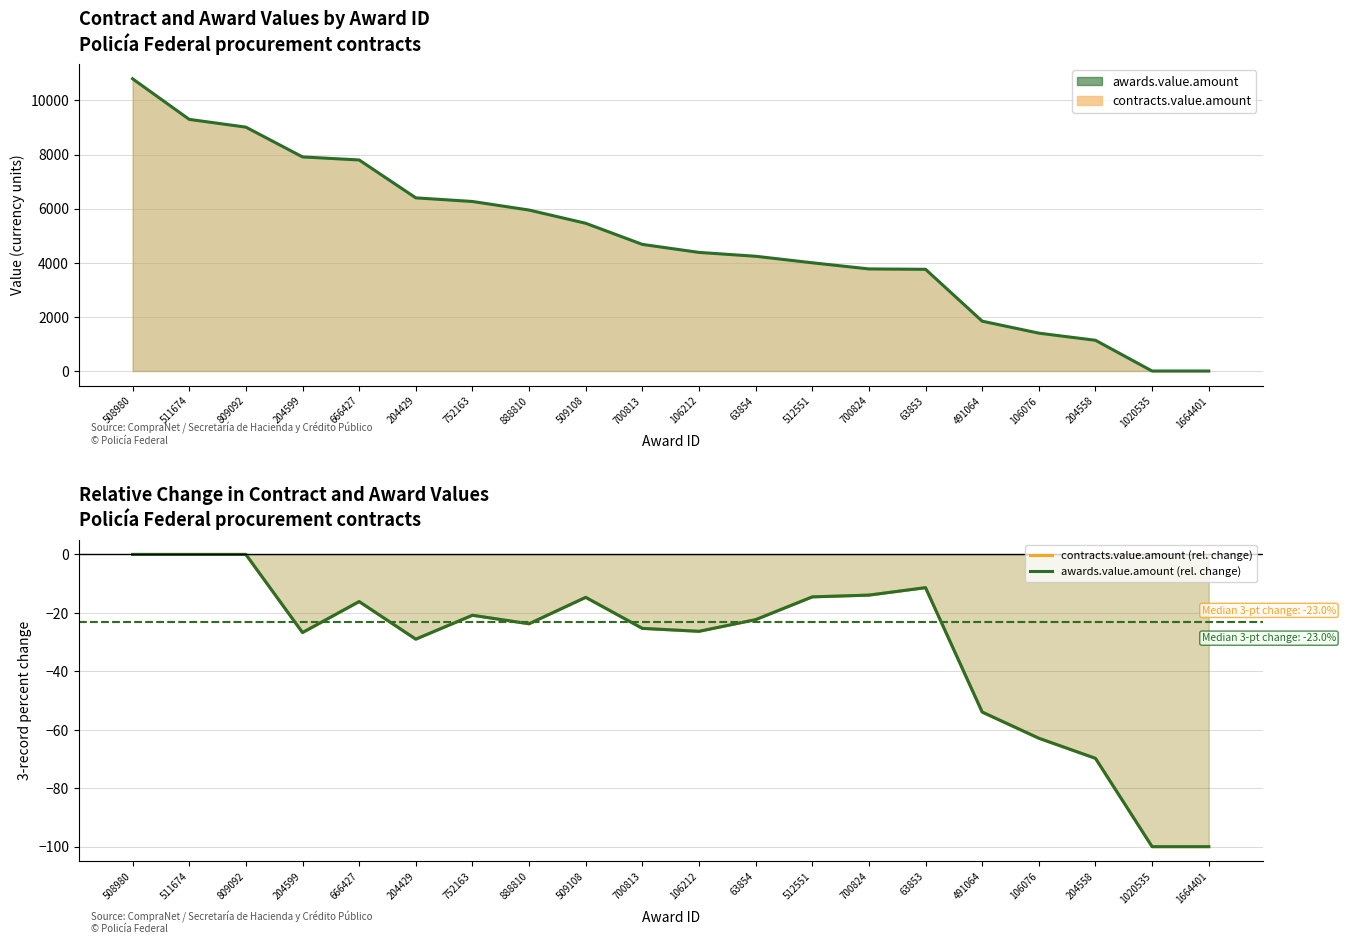

What is the difference between the maximum and second lowest values in the contracts.value.amount (rel. change) series?

100.0